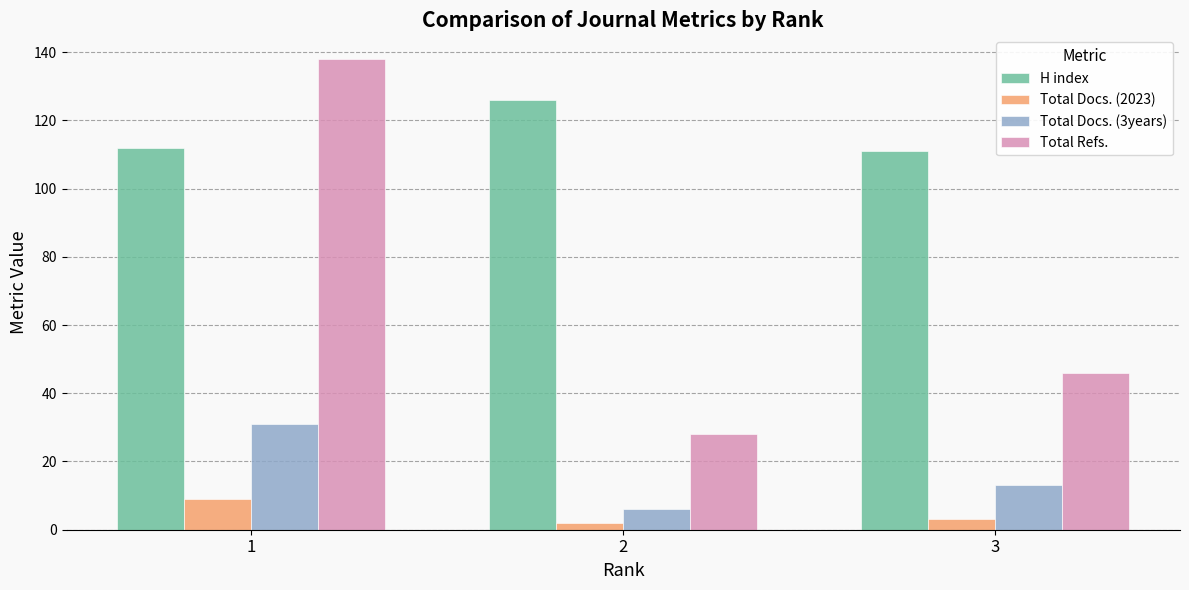

Reading left to right, what are all the values shown in this chart?

H index: 112	126	111
Total Docs. (2023): 9	2	3
Total Docs. (3years): 31	6	13
Total Refs.: 138	28	46